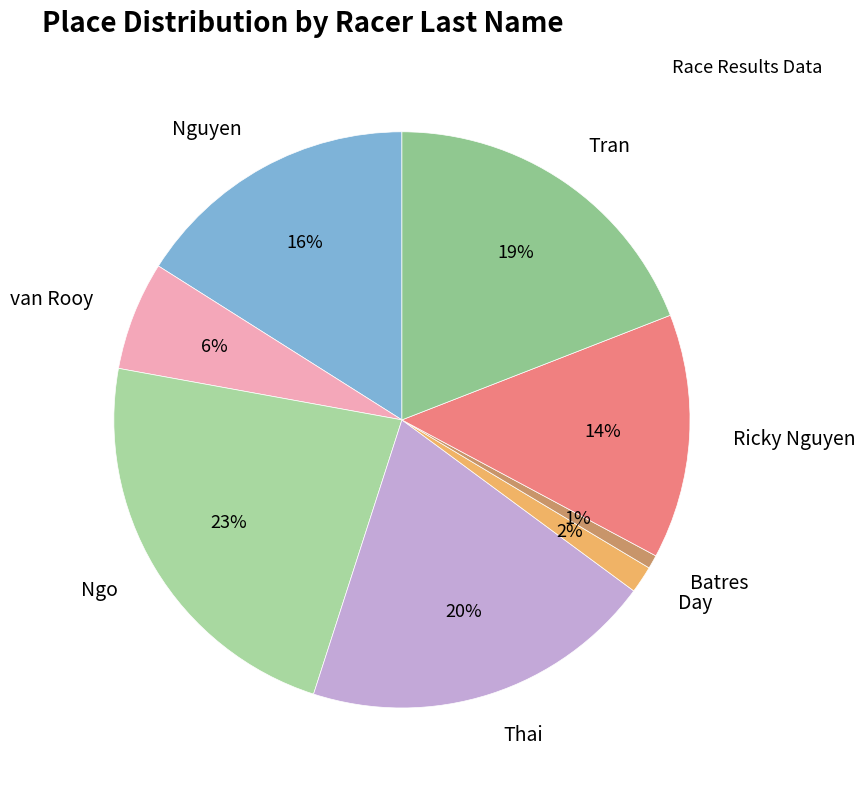

Which has a higher value, Batres or Day?

Day